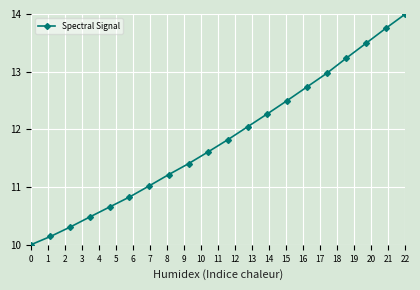

True or false: there are more than 0 points higher than both neighbors.

False